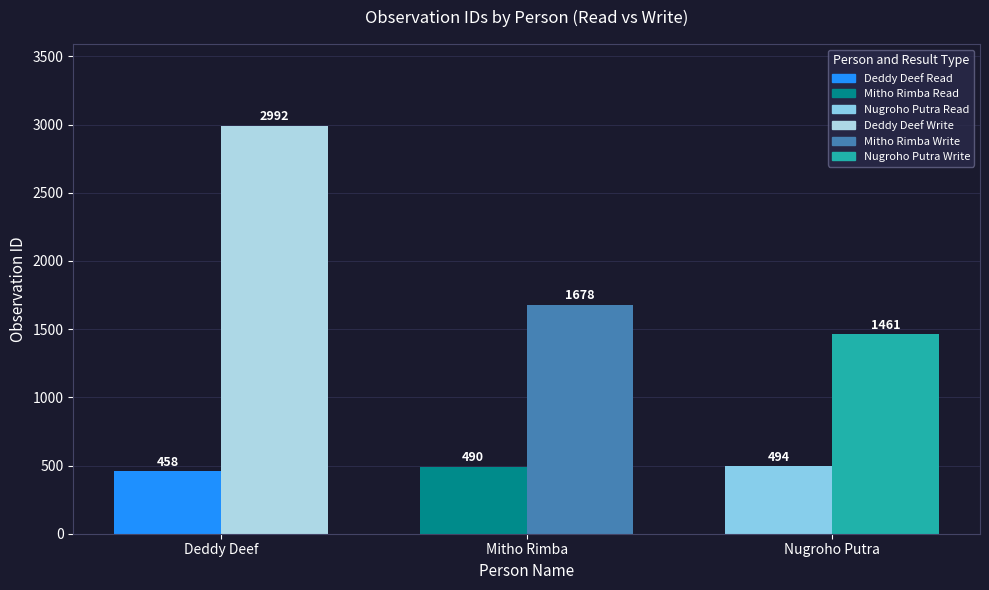

What is the sum of all Write values?

6131